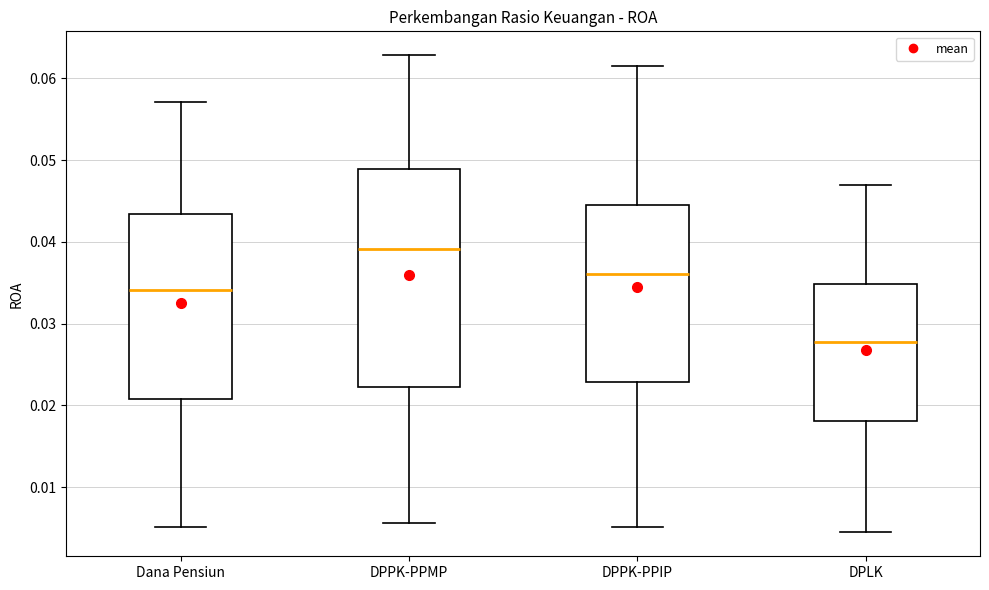

Which box's median line is the lowest?

DPLK